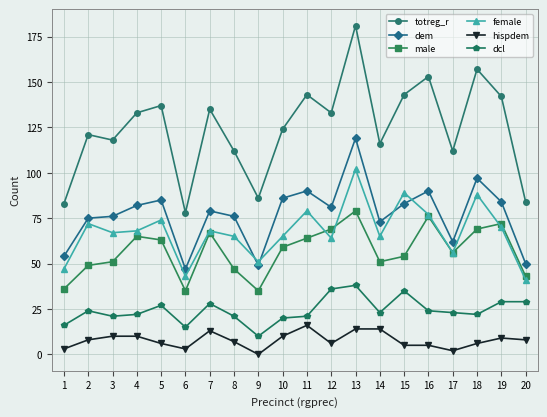

At which category does hispdem reach its first local valley?

6